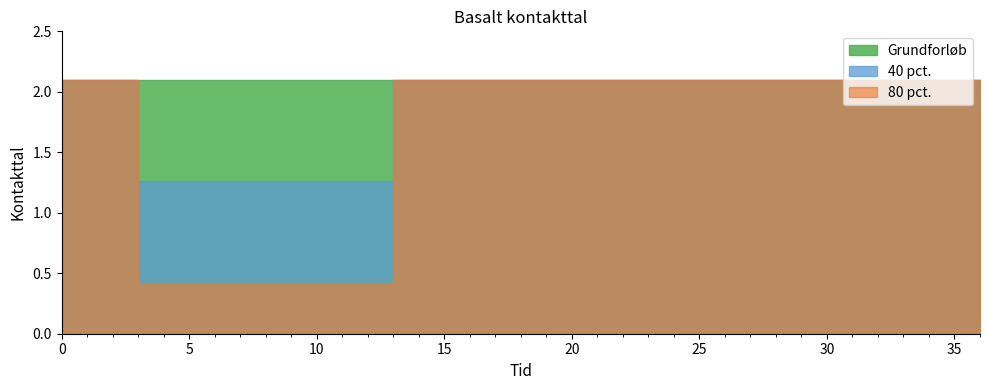

At which label does 80 pct. reach its minimum?

3